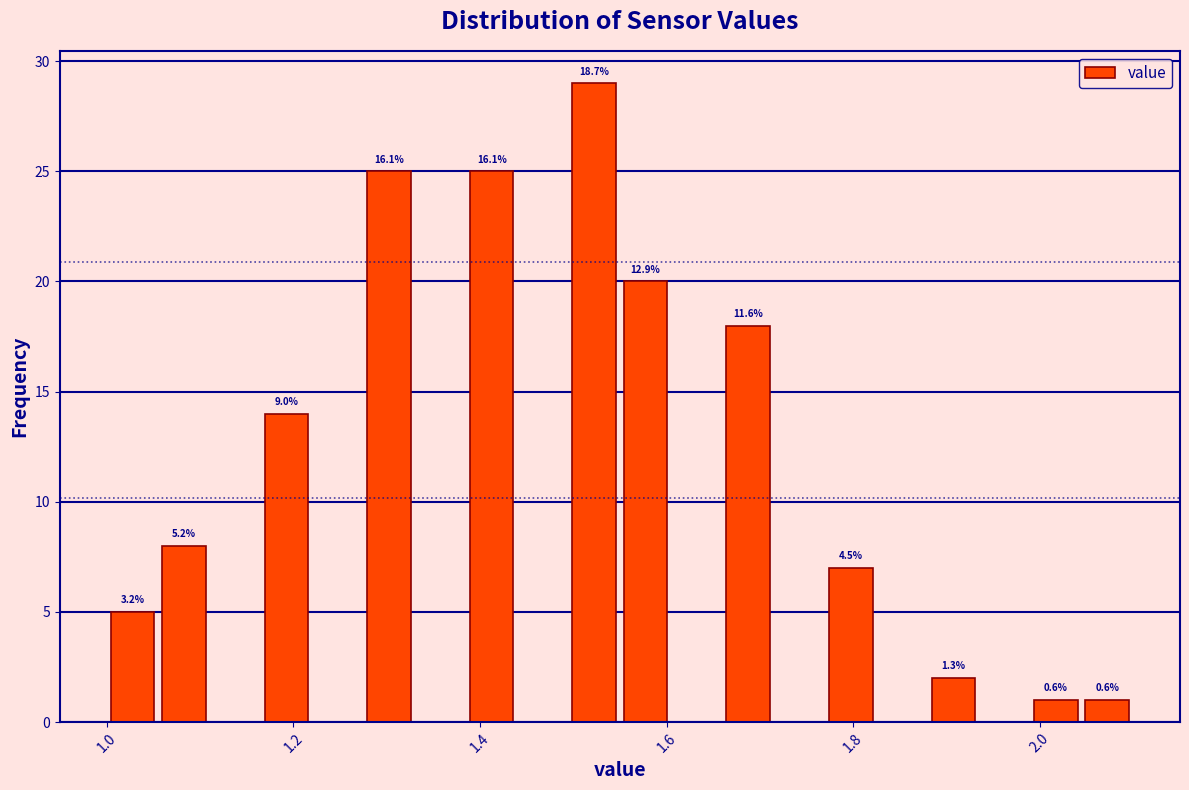

Around what value on the x-axis is the tallest bar? Give the approximate position of its centre, as read against the axis.

1.52